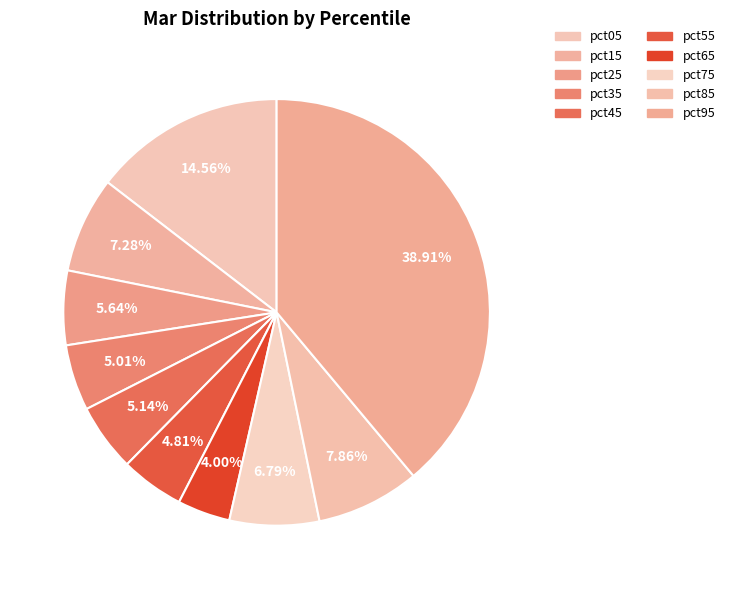

Which category has the smallest portion of the pie?

pct65